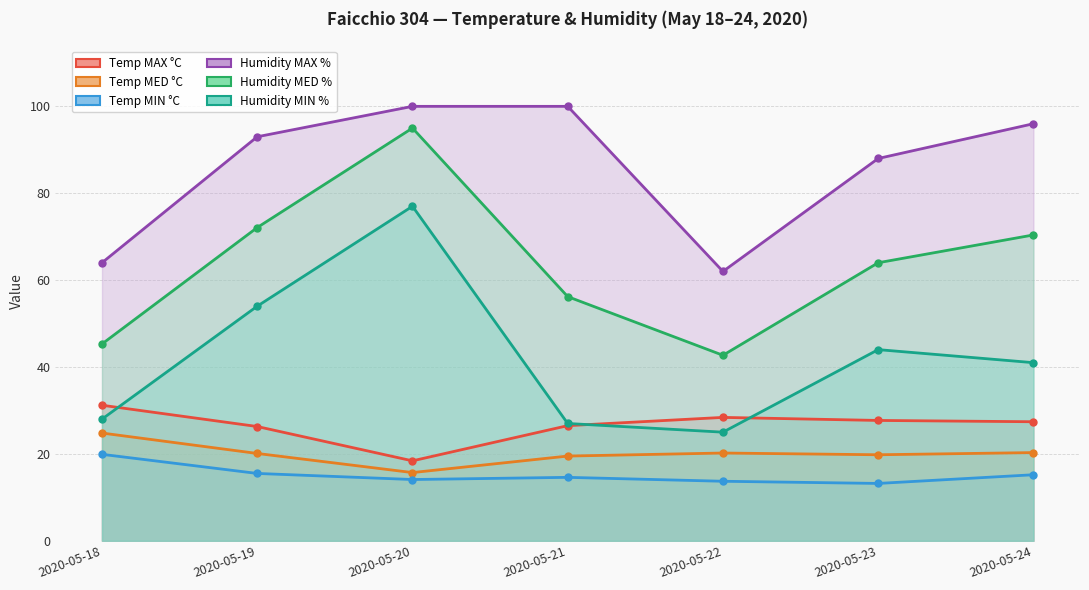

What is the sum of all Humidity MIN % values?

296.0